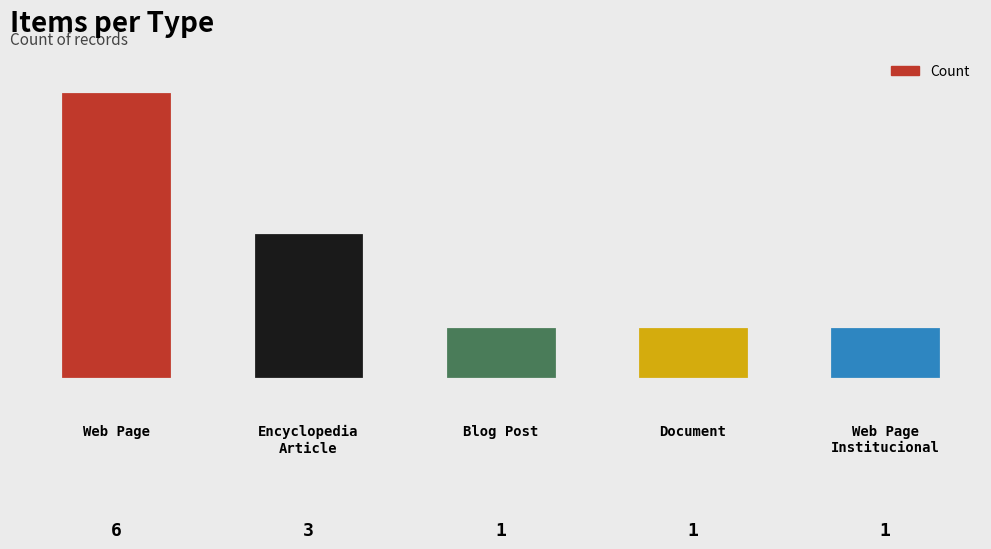

Does the chart contain any negative values?

No